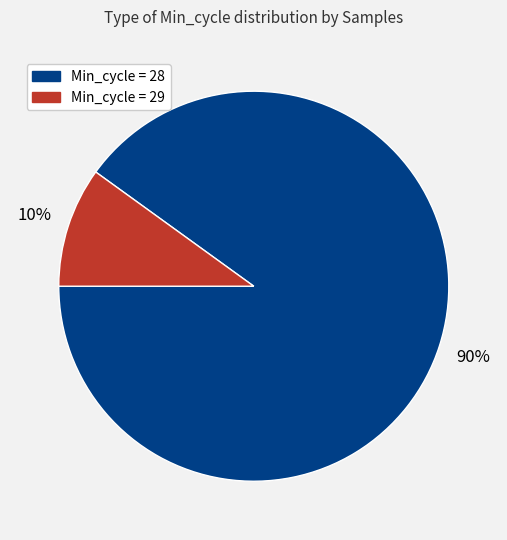

Is there any slice that represents more than half of the pie?

Yes